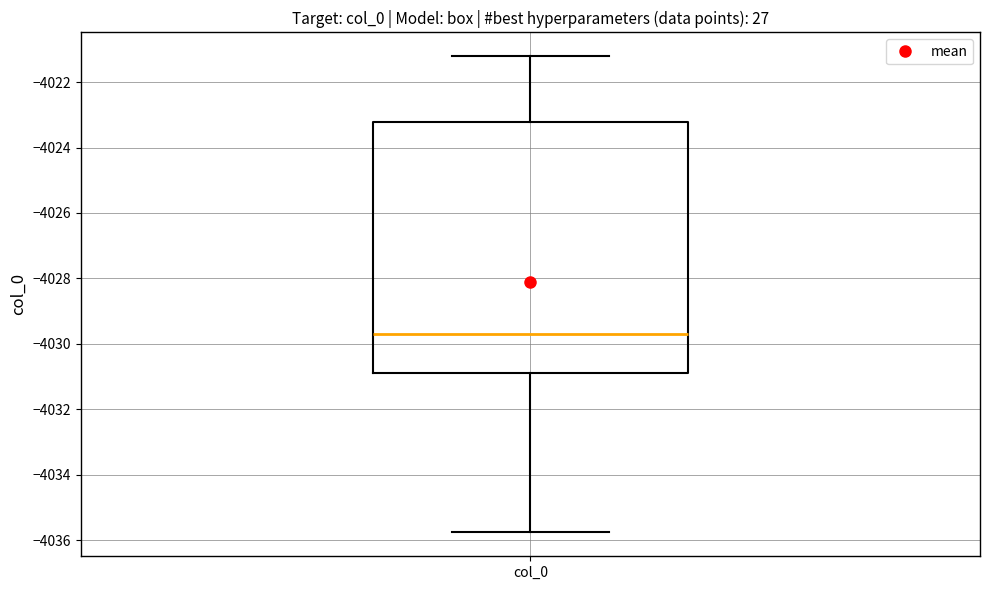

Where does the upper whisker of the box for col_0 end on the y-axis? The values are not printed on the chart, so give them approximately, as read against the axis.

-4021.2